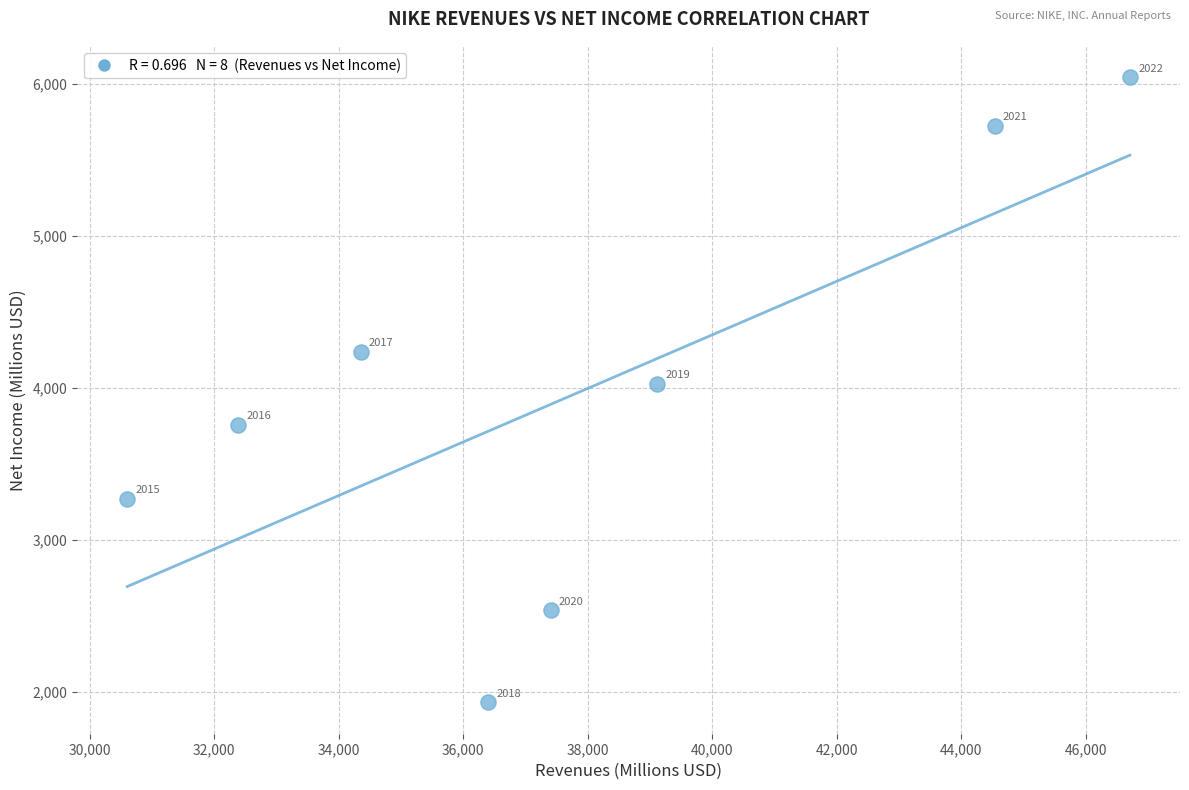

What Y value in the scatter plot is closest to 3989?

4029